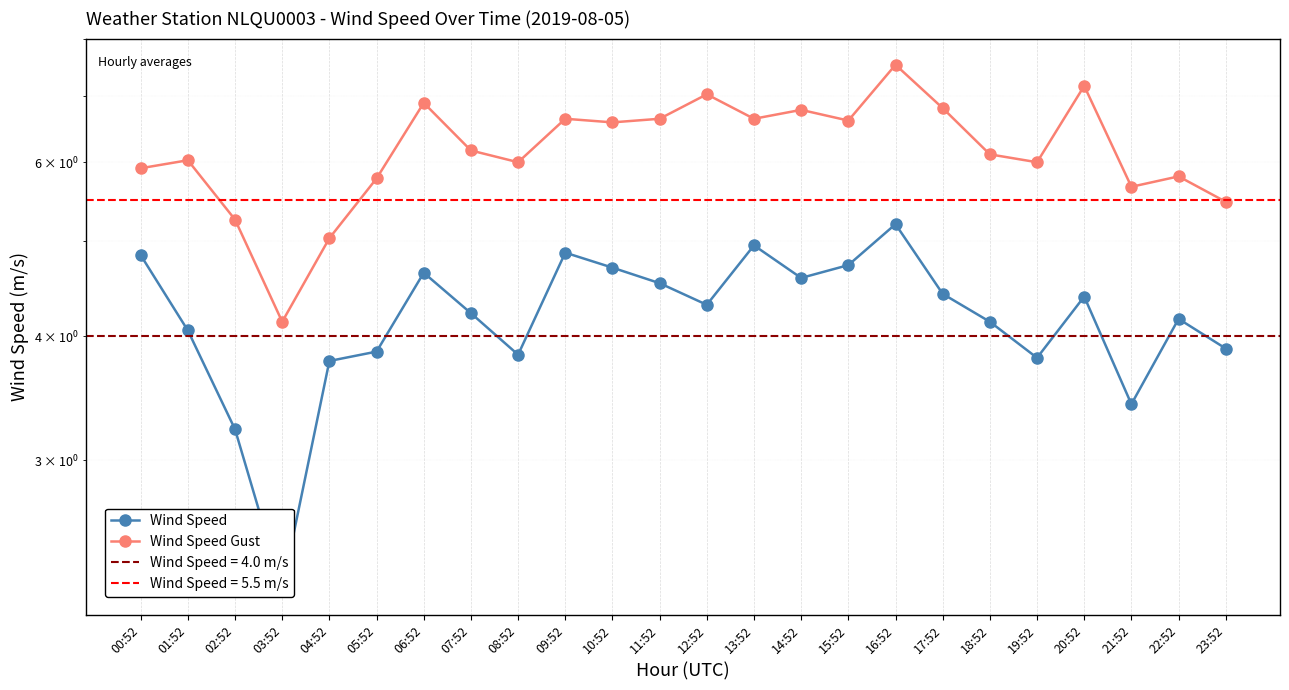

True or false: Wind Speed Gust has a value of 5.8 at 22:52.

True